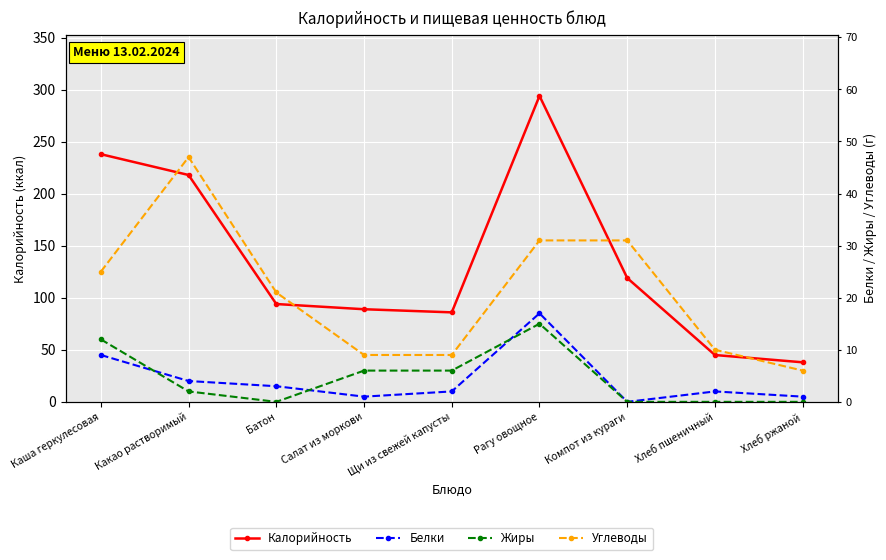

What position from the left is Компот из кураги?

7